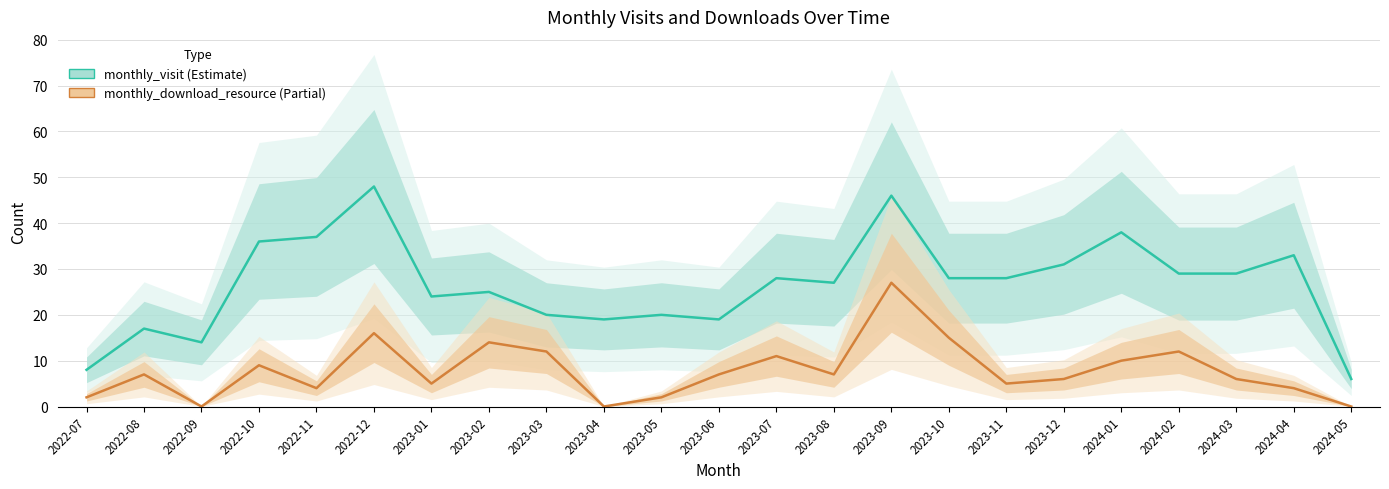

Reading left to right, list all the values displayed in this chart.

monthly_visit: 8	17	14	36	37	48	24	25	20	19	20	19	28	27	46	28	28	31	38	29	29	33	6
monthly_download_resource: 2	7	0	9	4	16	5	14	12	0	2	7	11	7	27	15	5	6	10	12	6	4	0